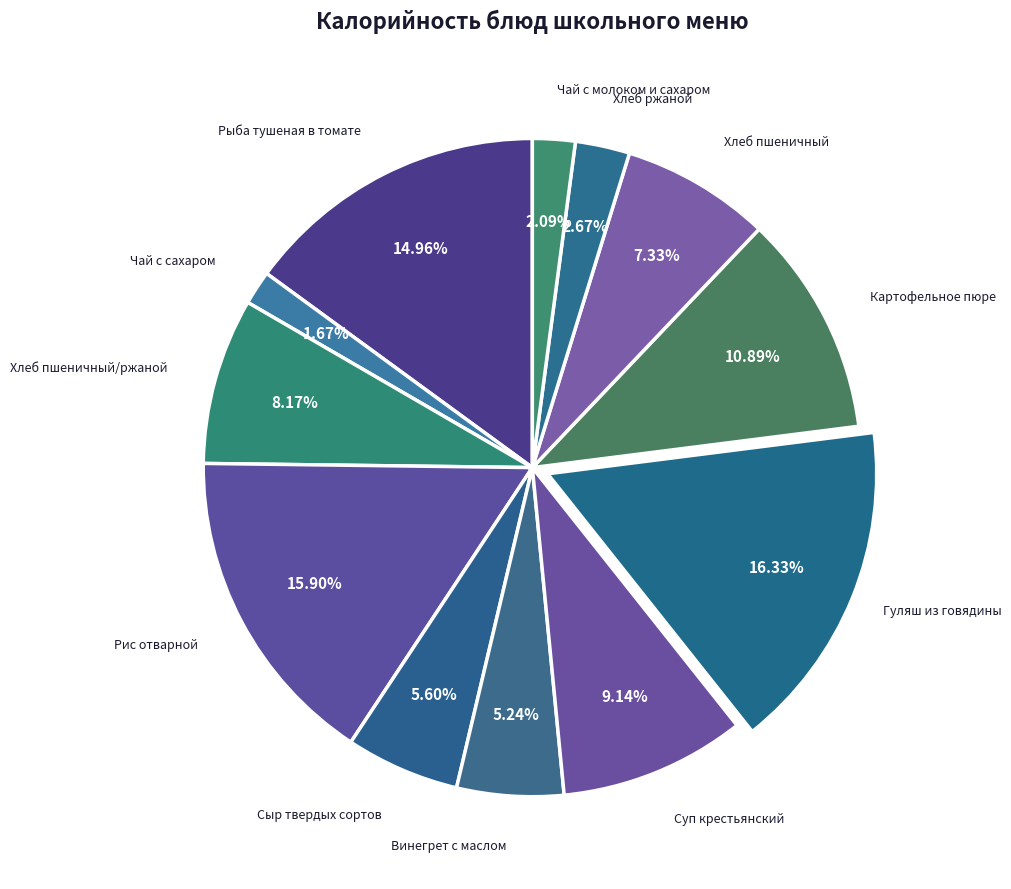

How many slices are in this pie chart?

12